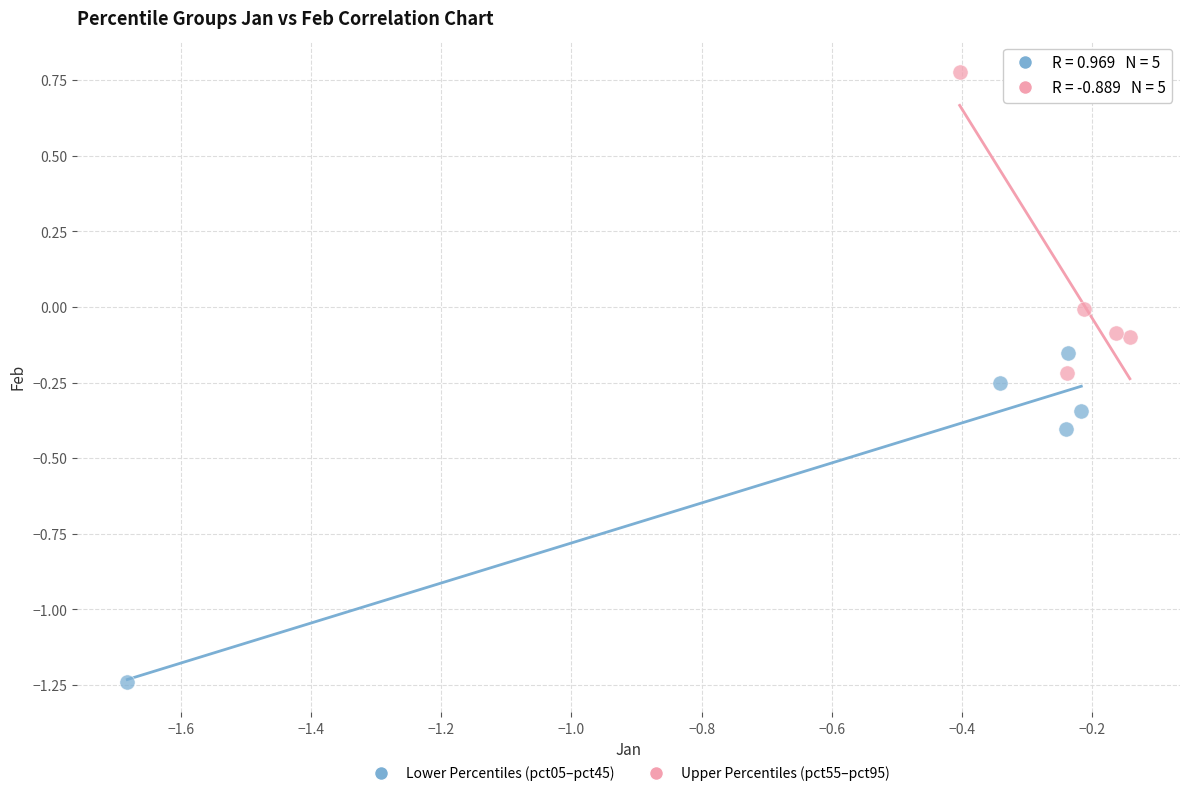

Which series contains the highest Y value?

Upper Percentiles (pct55–pct95)